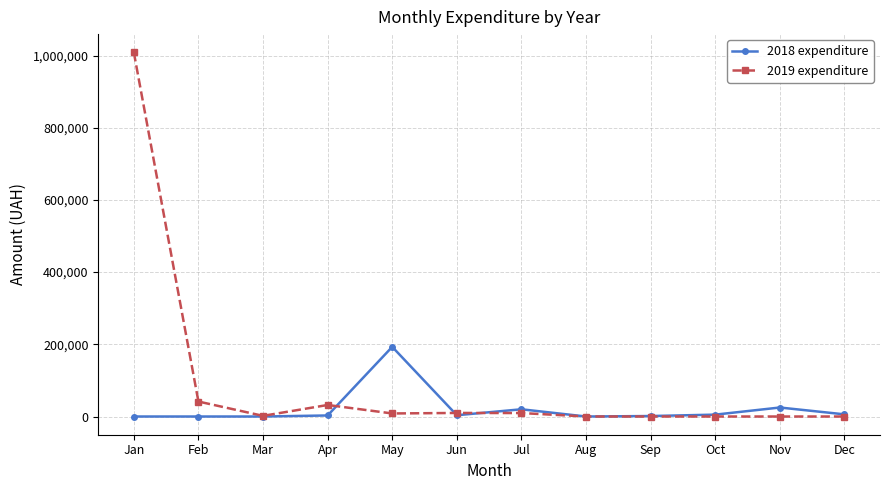

What is the spread (max minus min) of values at Apr?

29049.1